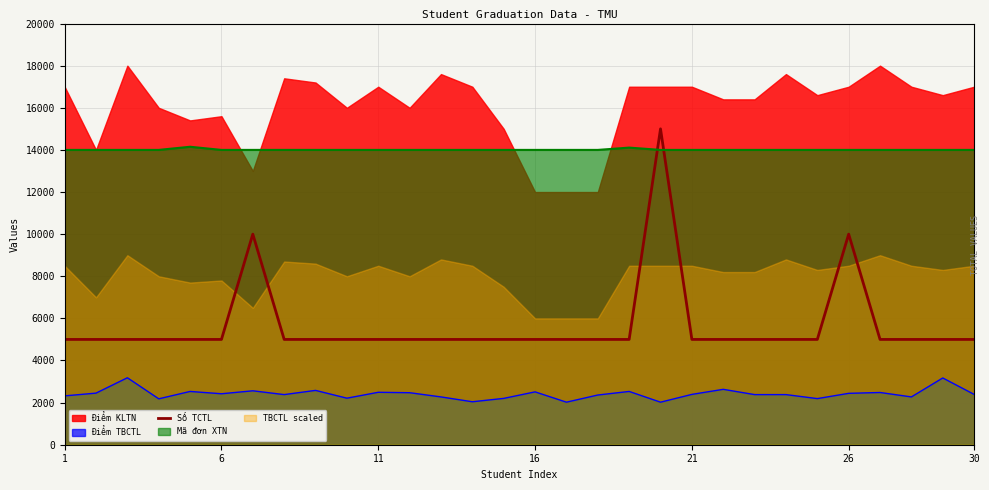

How many data points are above 5000?

3